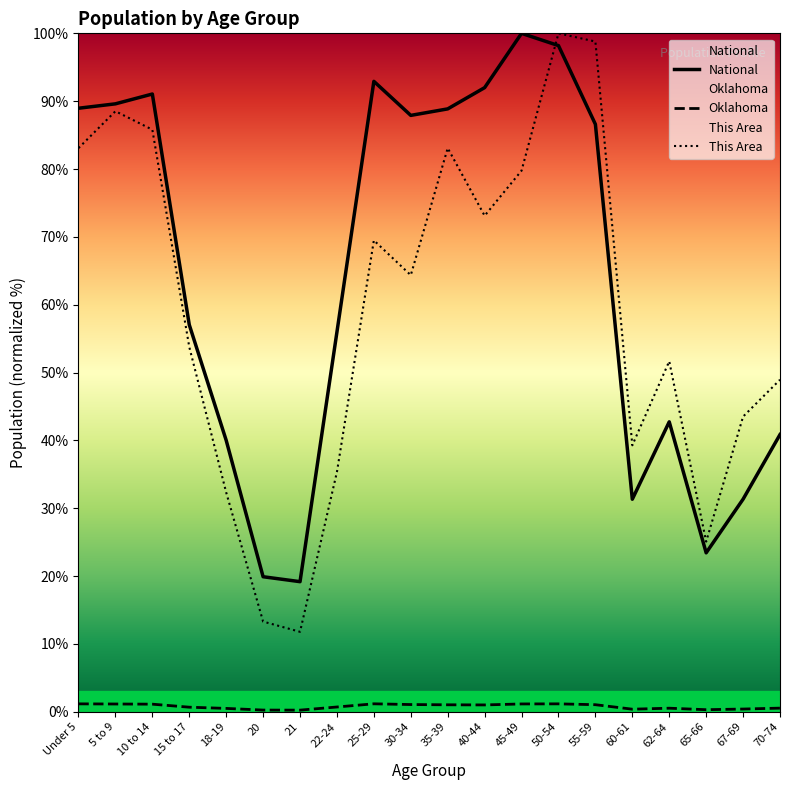

What position from the right is 45-49?

8